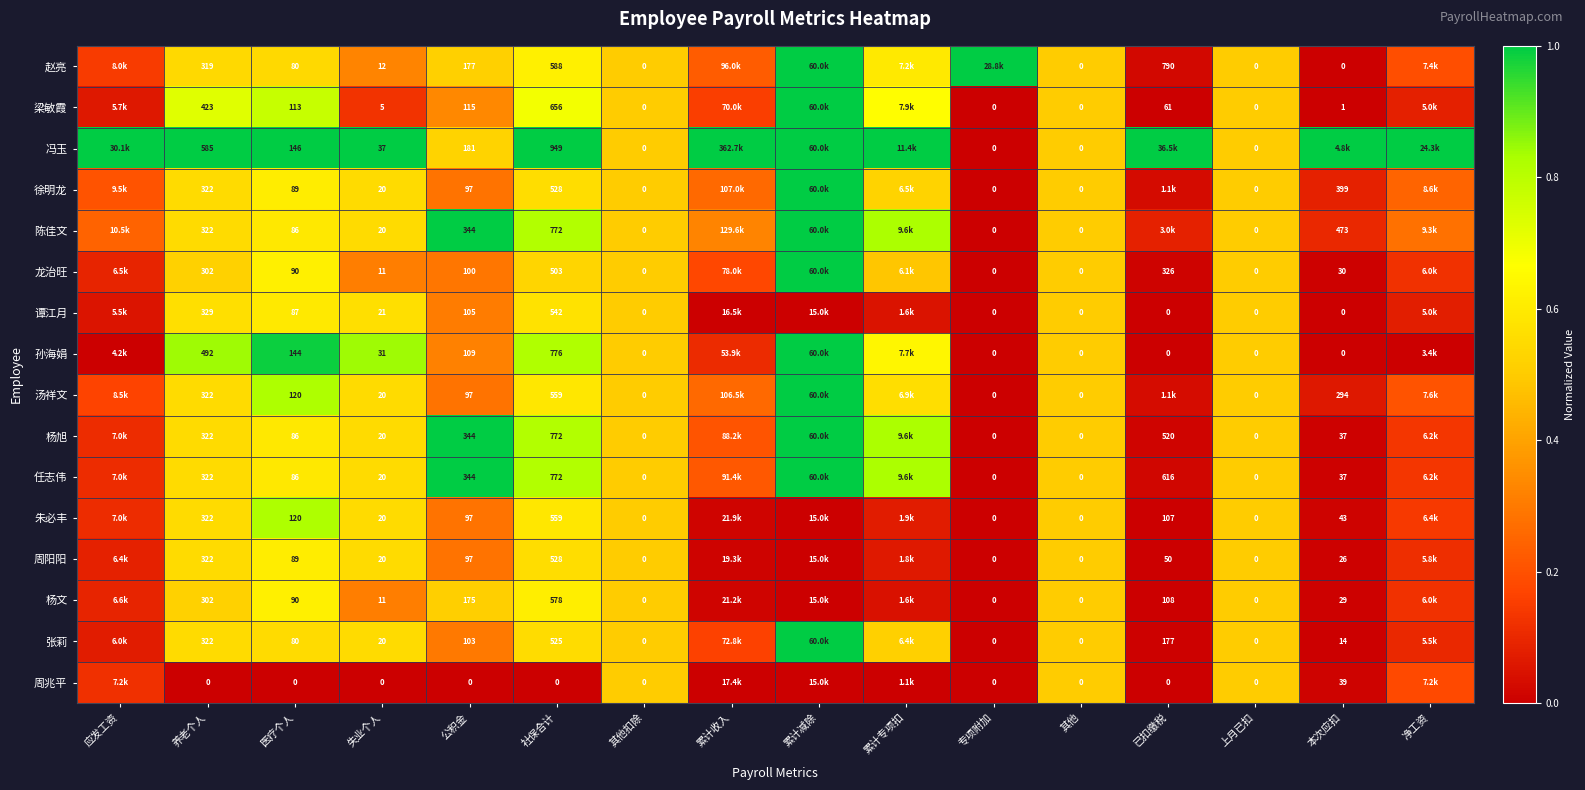

Count the number of categories in the chart.

16